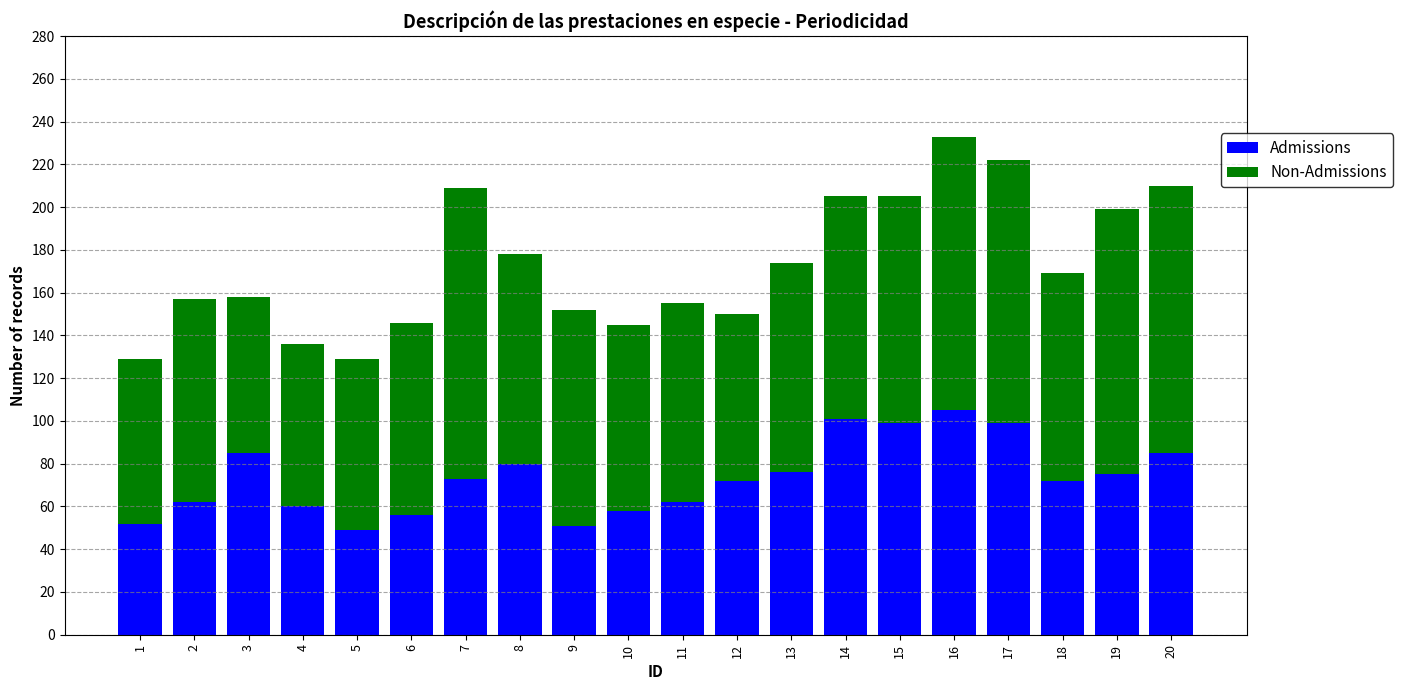

How many categories are shown in the chart?

20